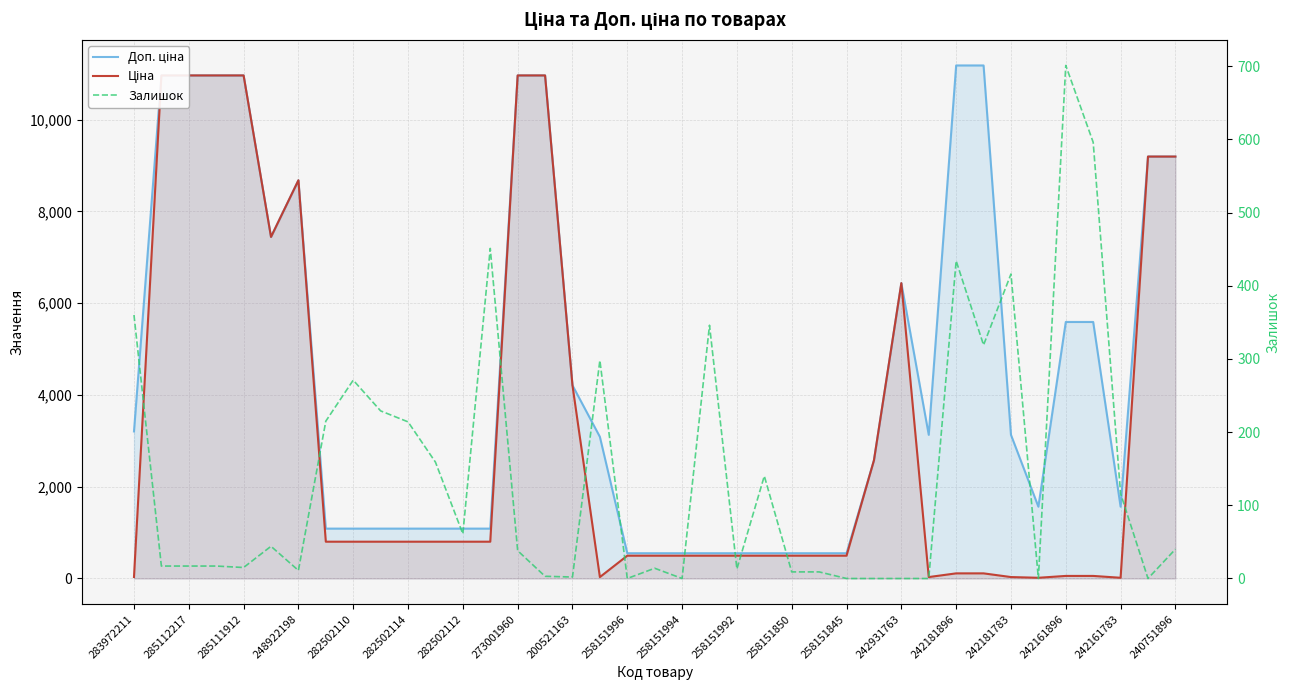

Count the number of data series in this chart.

3